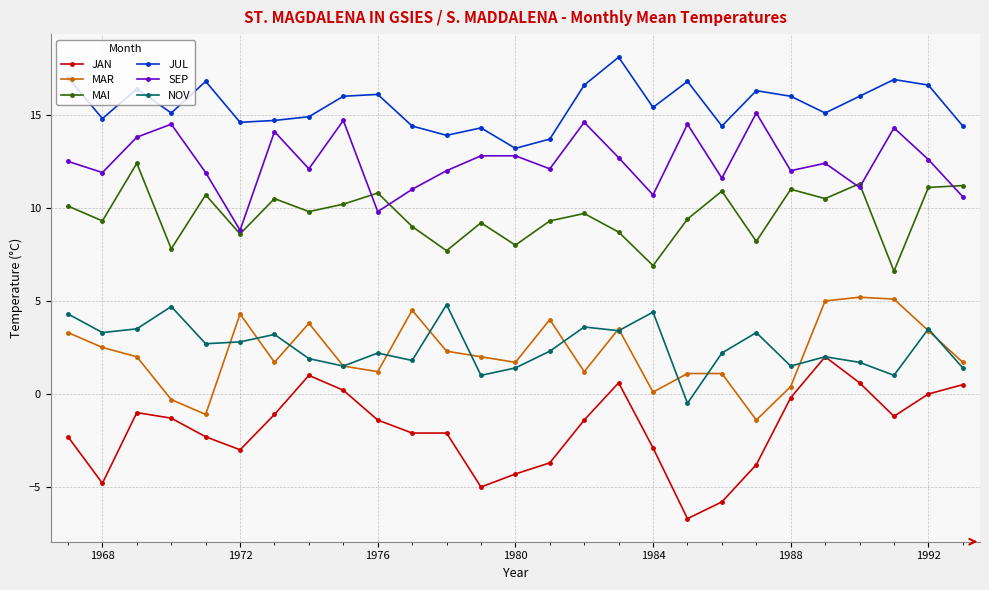

How many lines are shown in the chart?

6